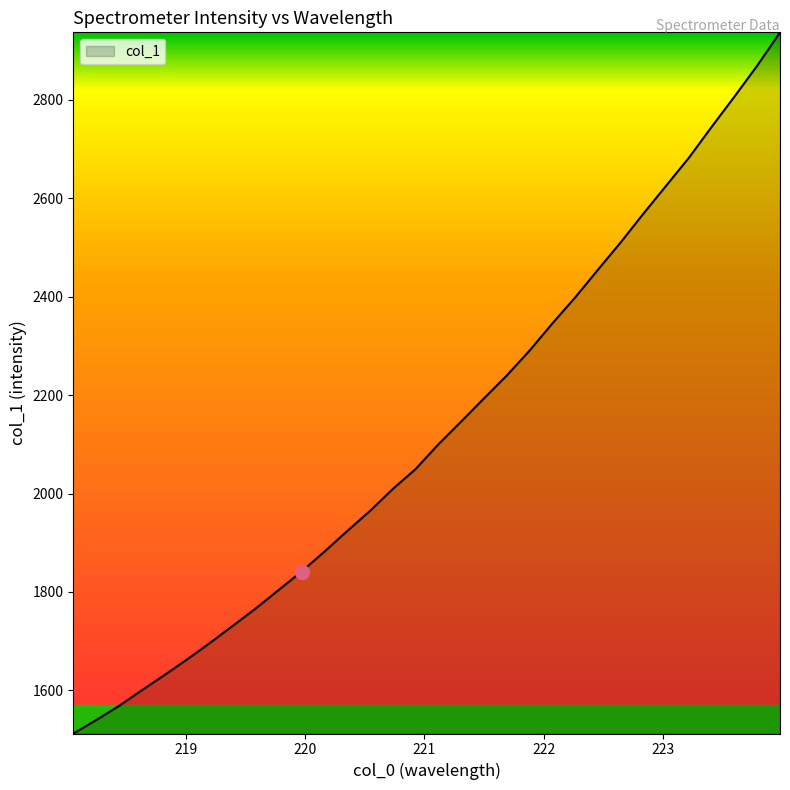

What is the greatest value displayed?

2937.3